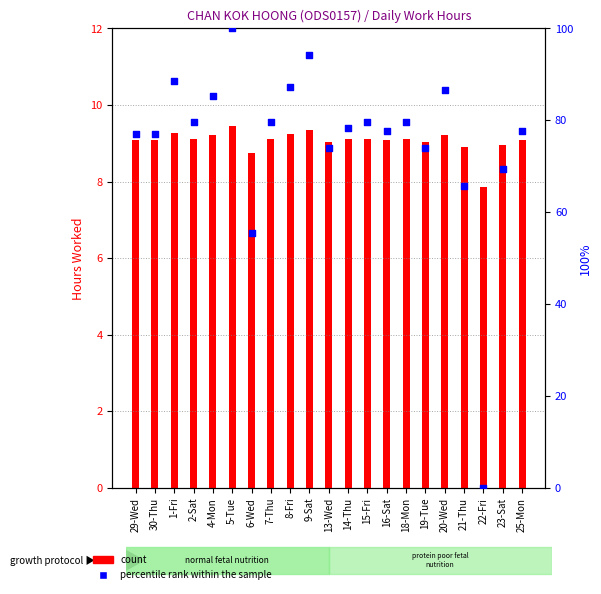

Which series has the widest spread of Y values?

percentile rank within the sample